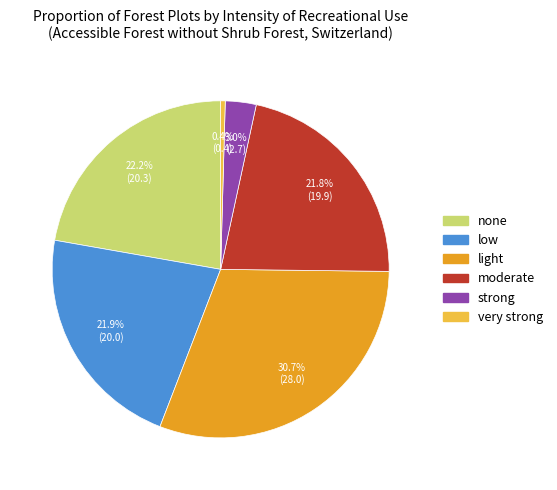

Approximately how many times larger is the value at low compared to none?

1.0